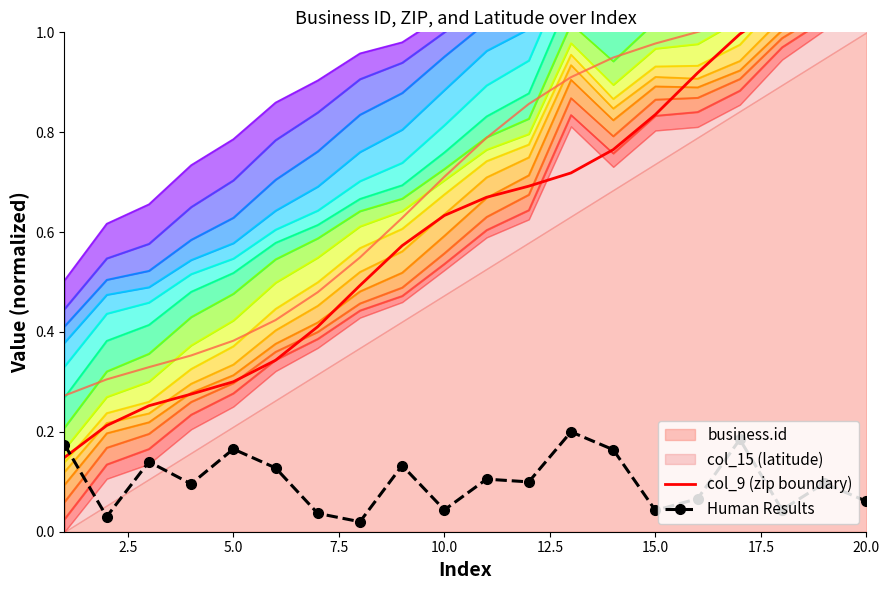

Which series has the widest spread of values?

col_9 (zip boundary)